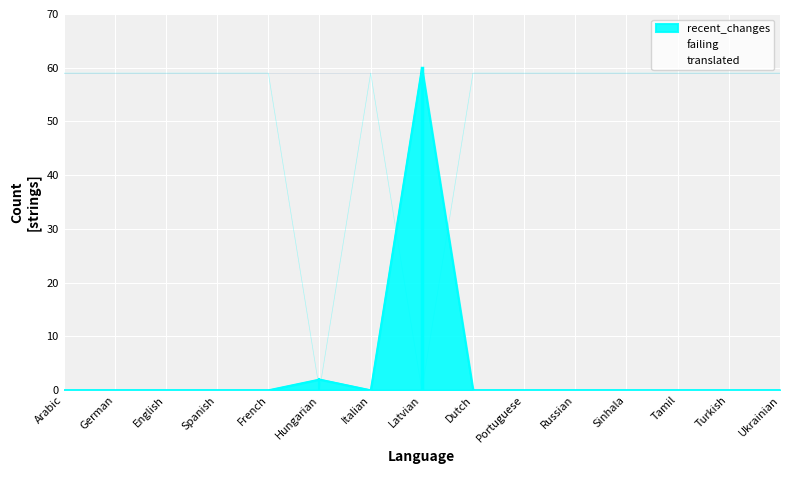

Is it true that recent_changes equals 0 at English?

True